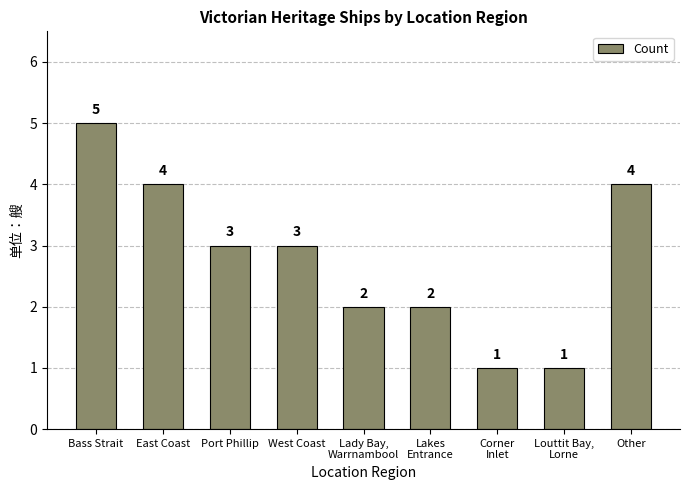

What is the approximate value at Bass Strait?

5